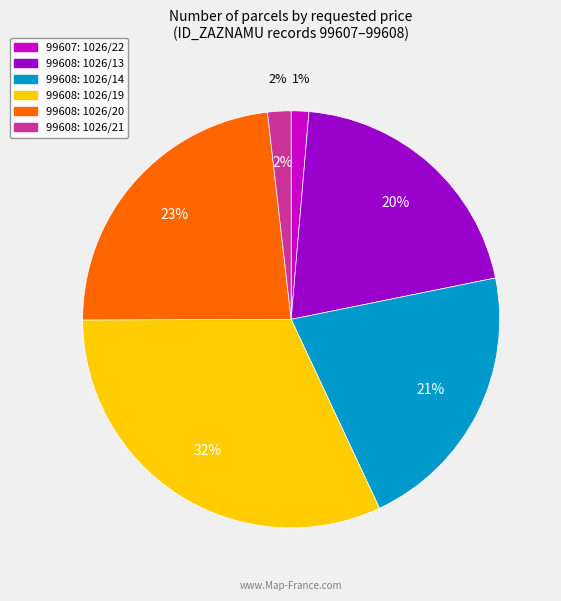

The 99608: 1026/19 slice represents 32% of the pie. True or false?

True